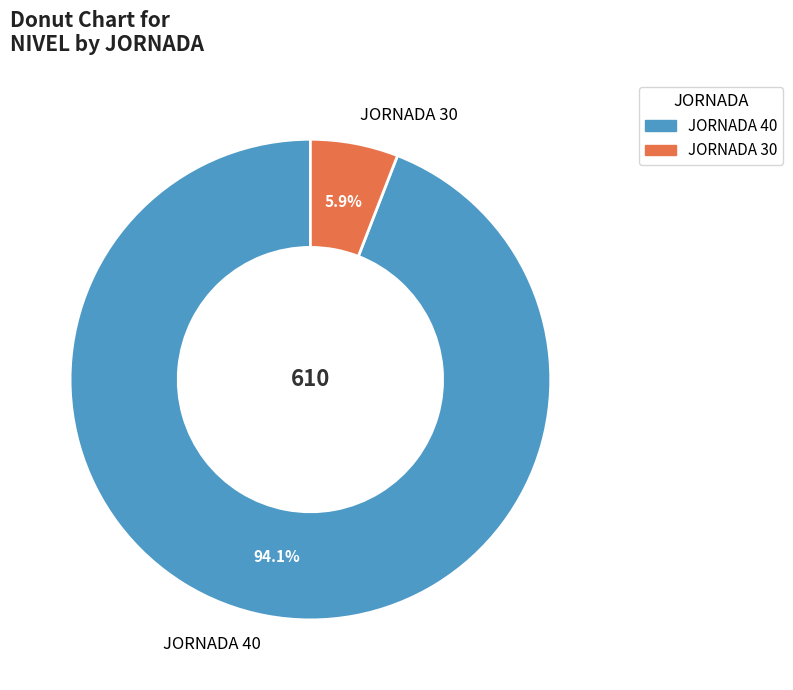

What is the ratio of the value at JORNADA 40 to the value at JORNADA 30?

15.9